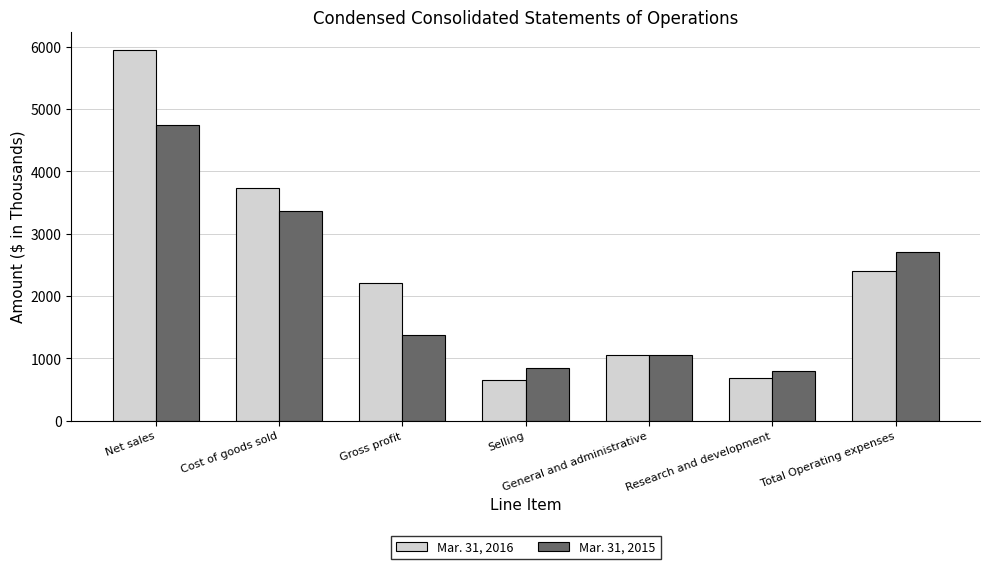

What value does the Mar. 31, 2016 series have at Selling, to the nearest 100?

700